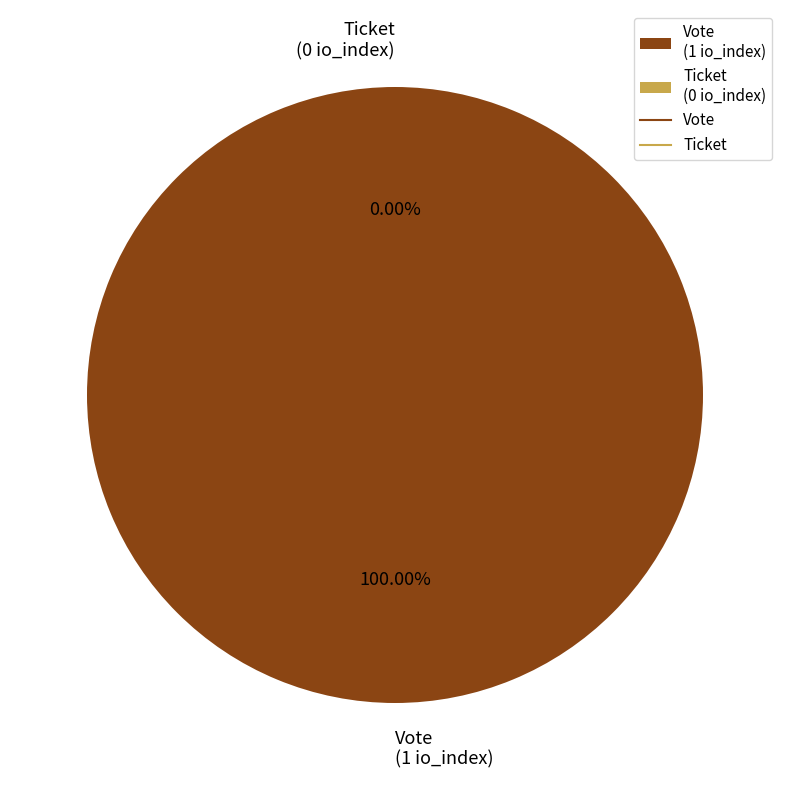

To the nearest percent, what is the difference between the Ticket (io_index=0) and Vote (io_index=1) slice percentages?

100%